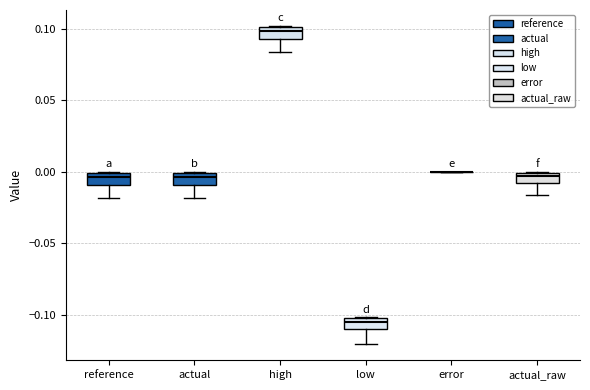

Where is the lower edge of the box for high on the y-axis? The values are not printed on the chart, so give them approximately, as read against the axis.

0.095